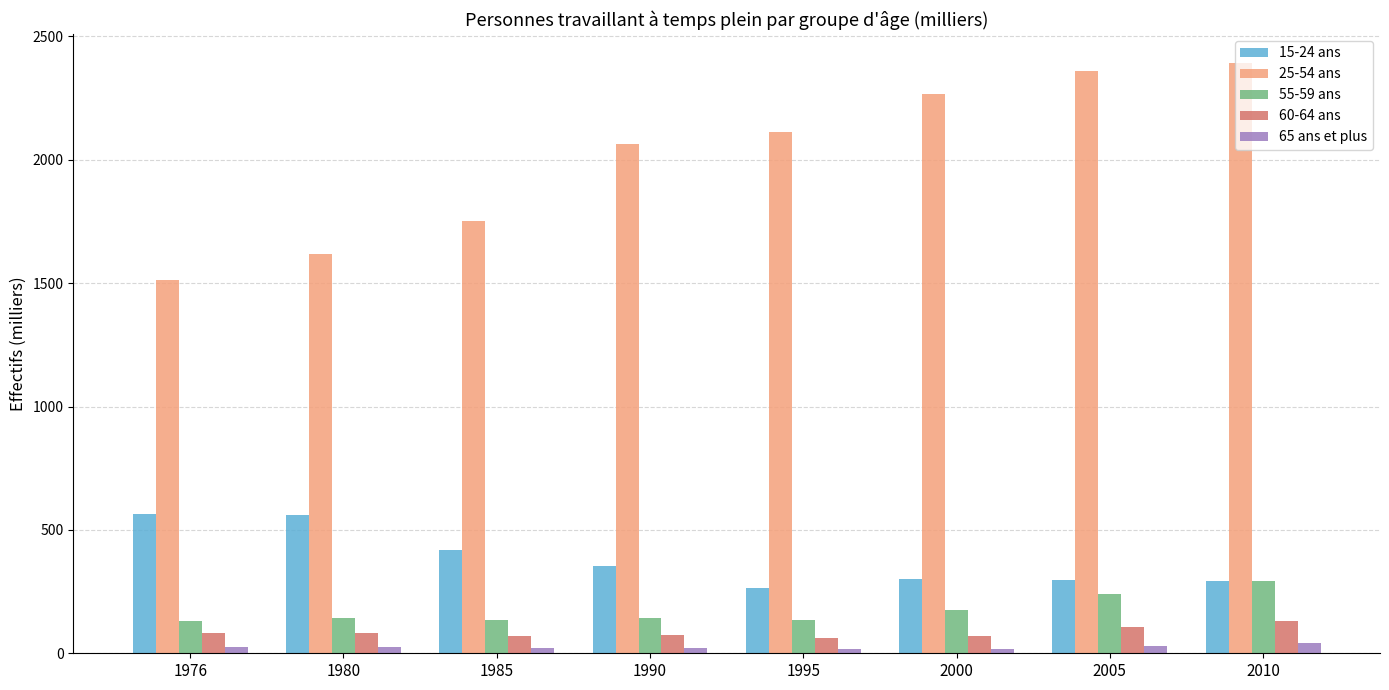

How many bars are there in each group?

5